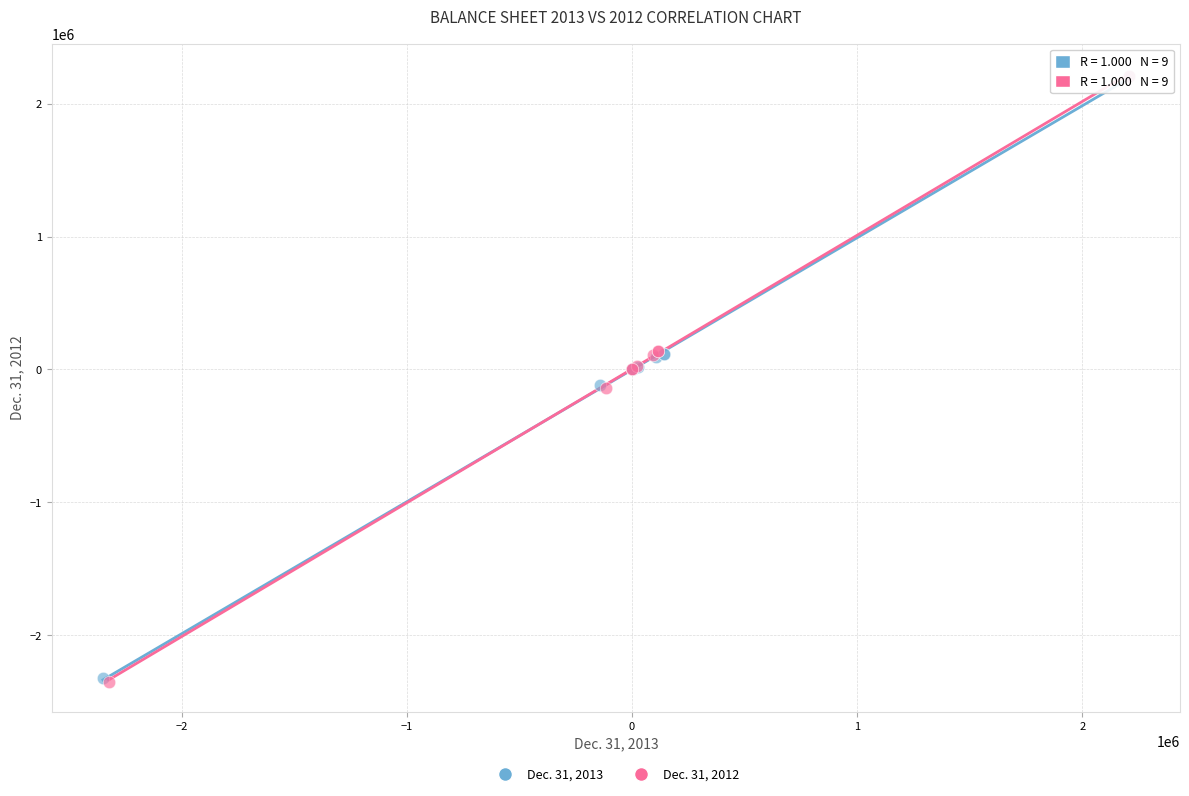

Which series has the widest spread of Y values?

Dec. 31, 2012